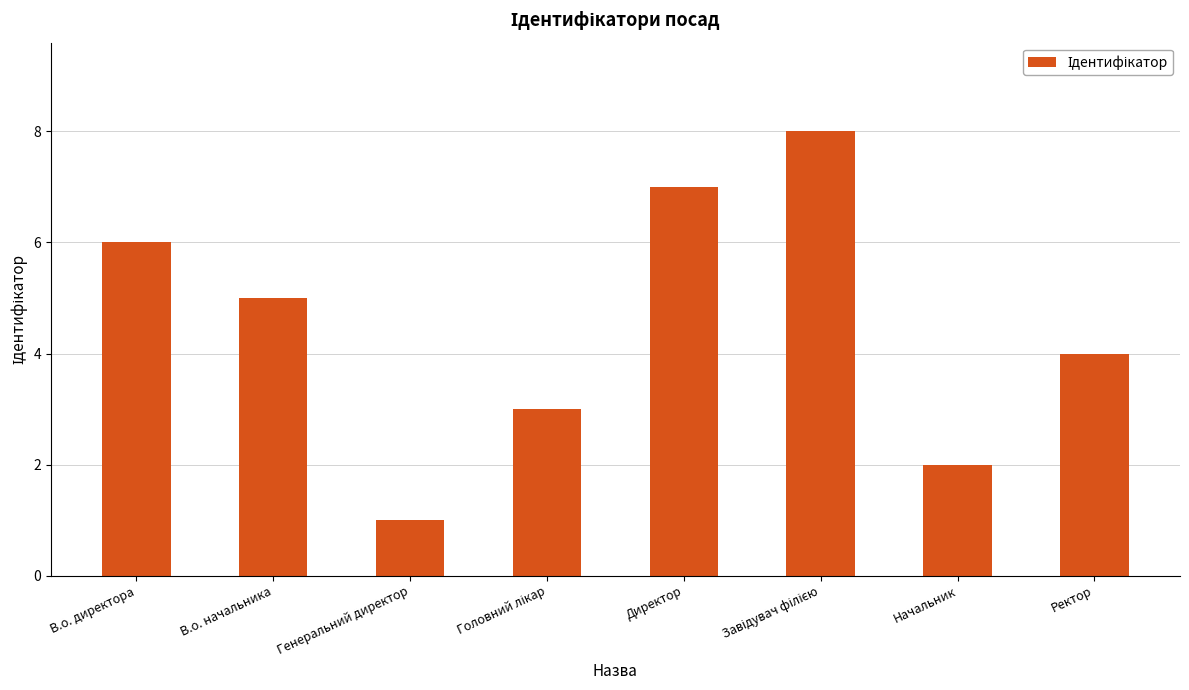

The value at Начальник is 3. True or false?

False